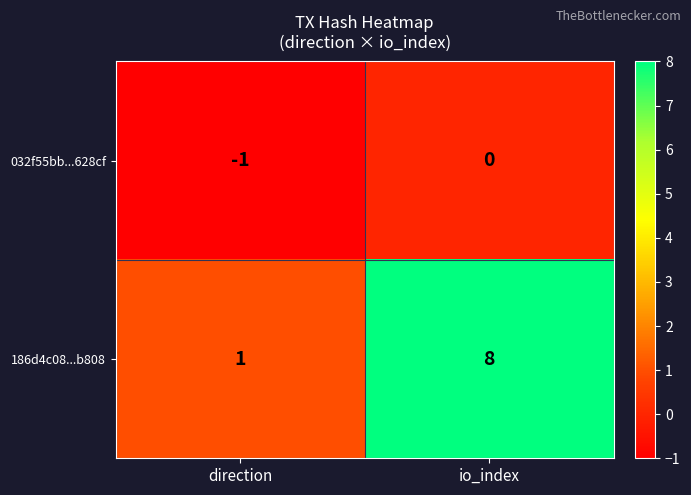

What is the total value across all series at io_index?

8